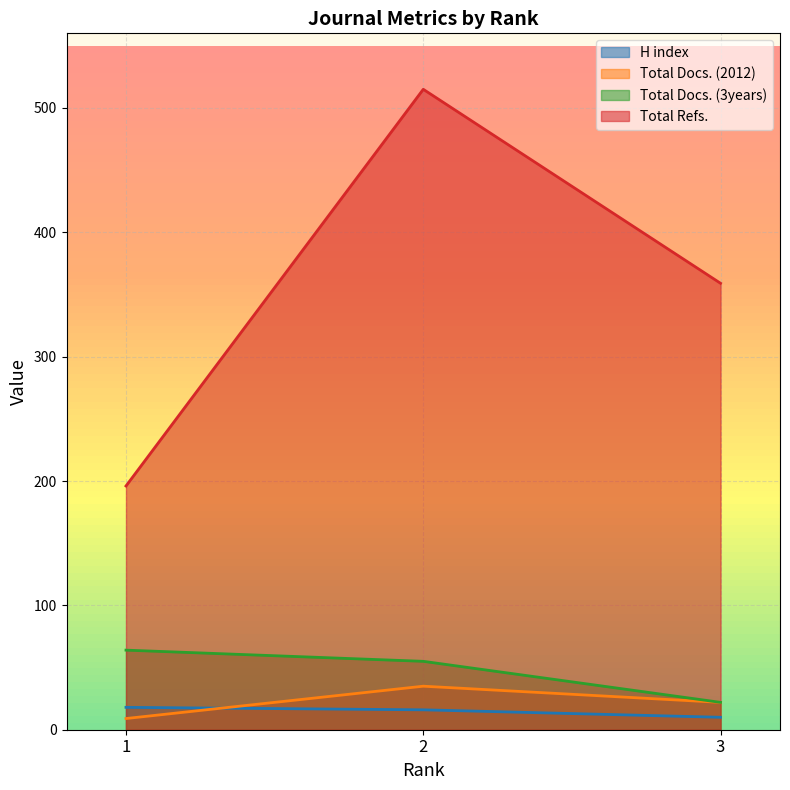

Which series has the largest total across all categories?

Total Refs.